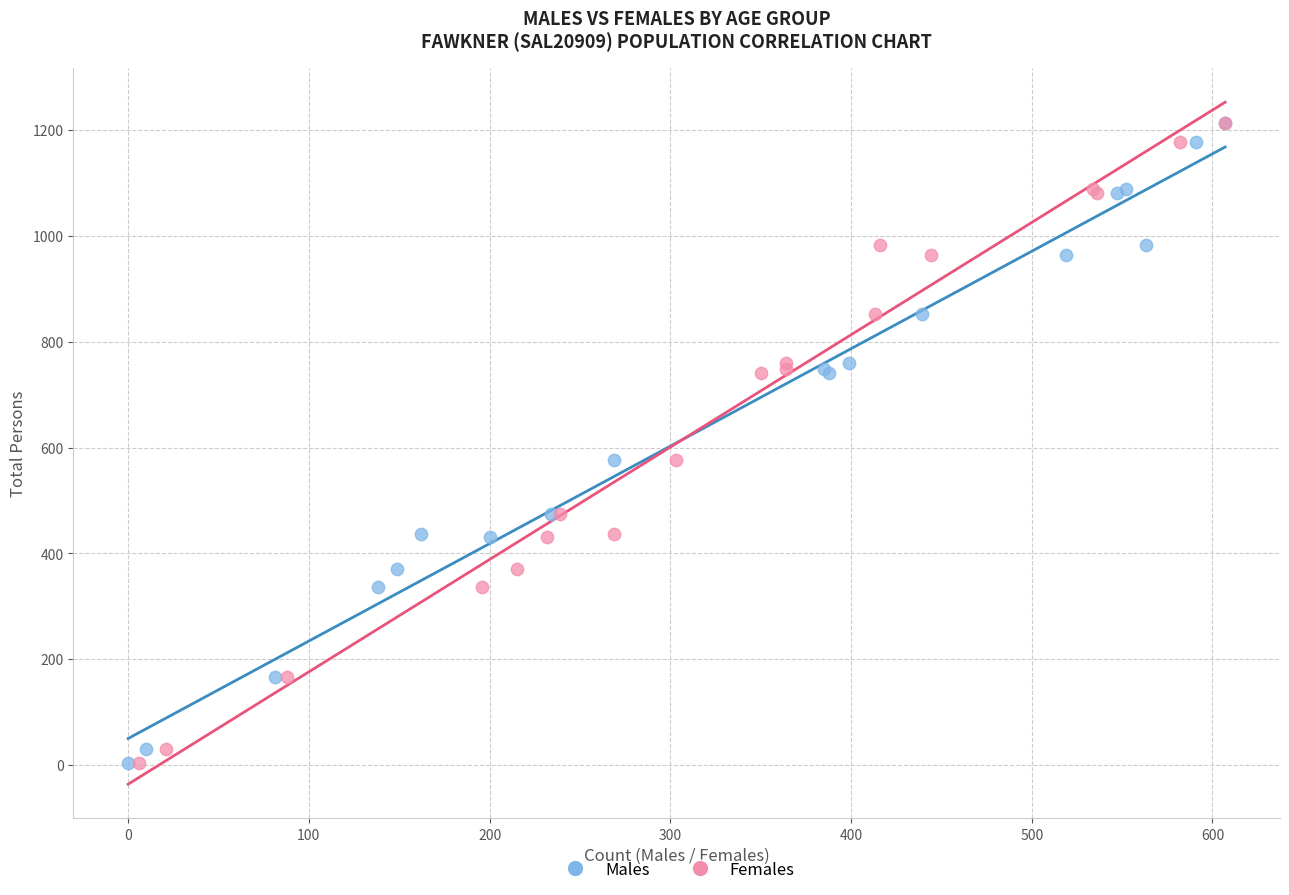

What are all the series names shown in the legend?

Males, Females